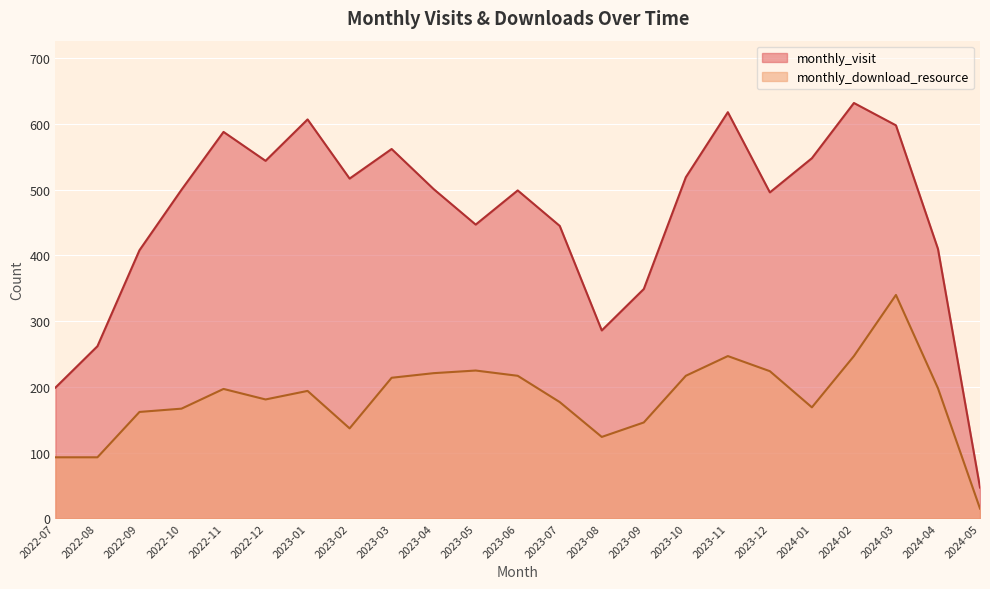

What value does the monthly_download_resource series have at 2022-09, to the nearest 5?

160